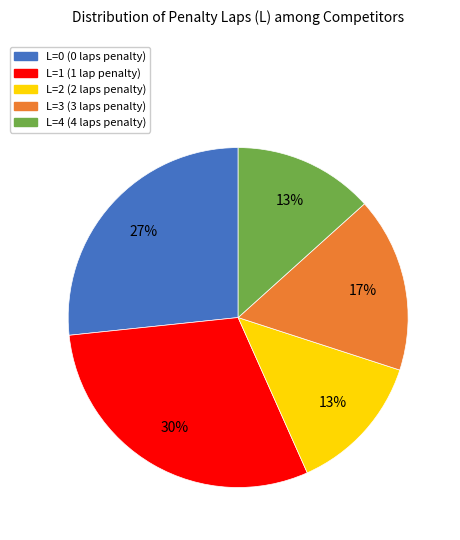

Which slice is the largest?

L=1